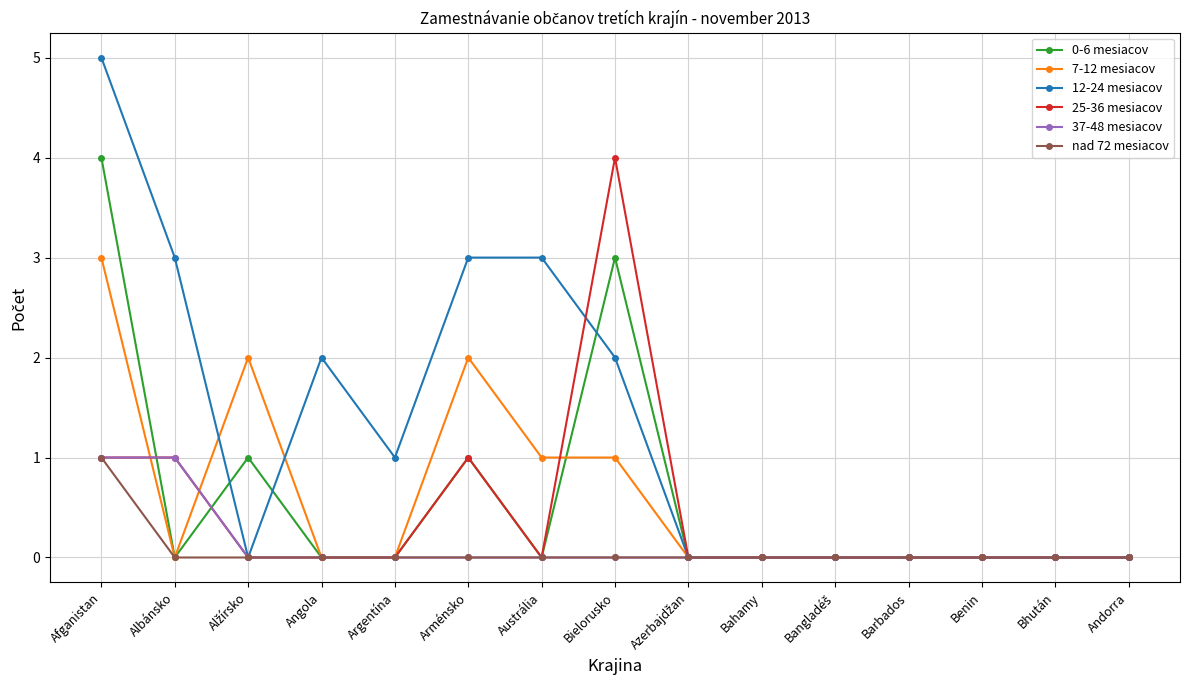

What position from the right is Afganistan?

15